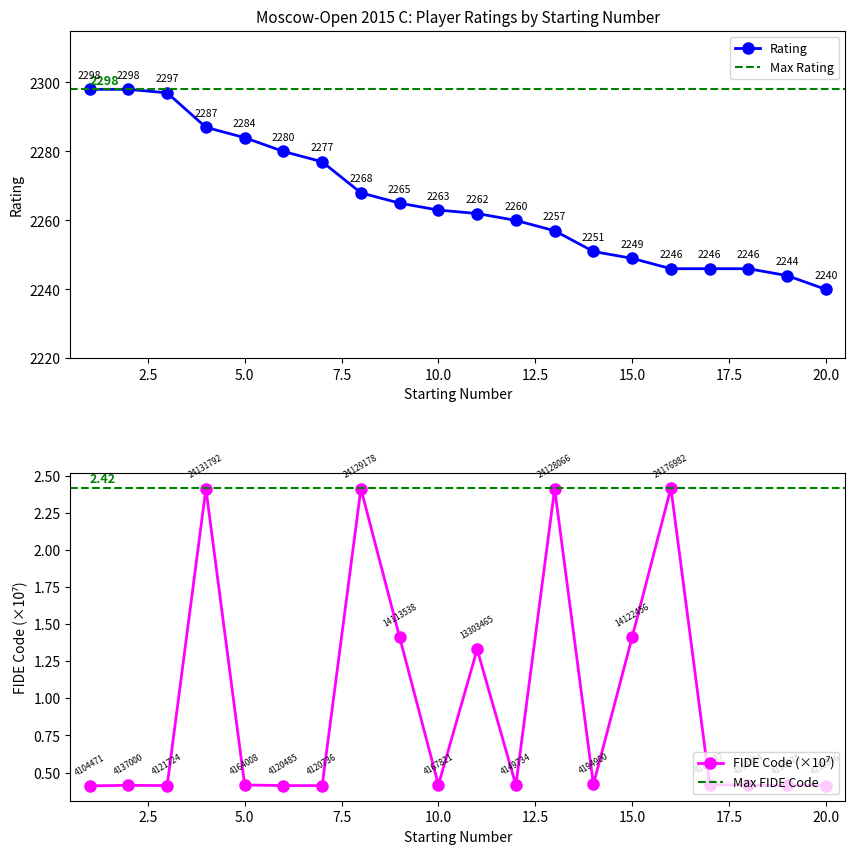

Which series changed the most between 12 and 16?

Rating